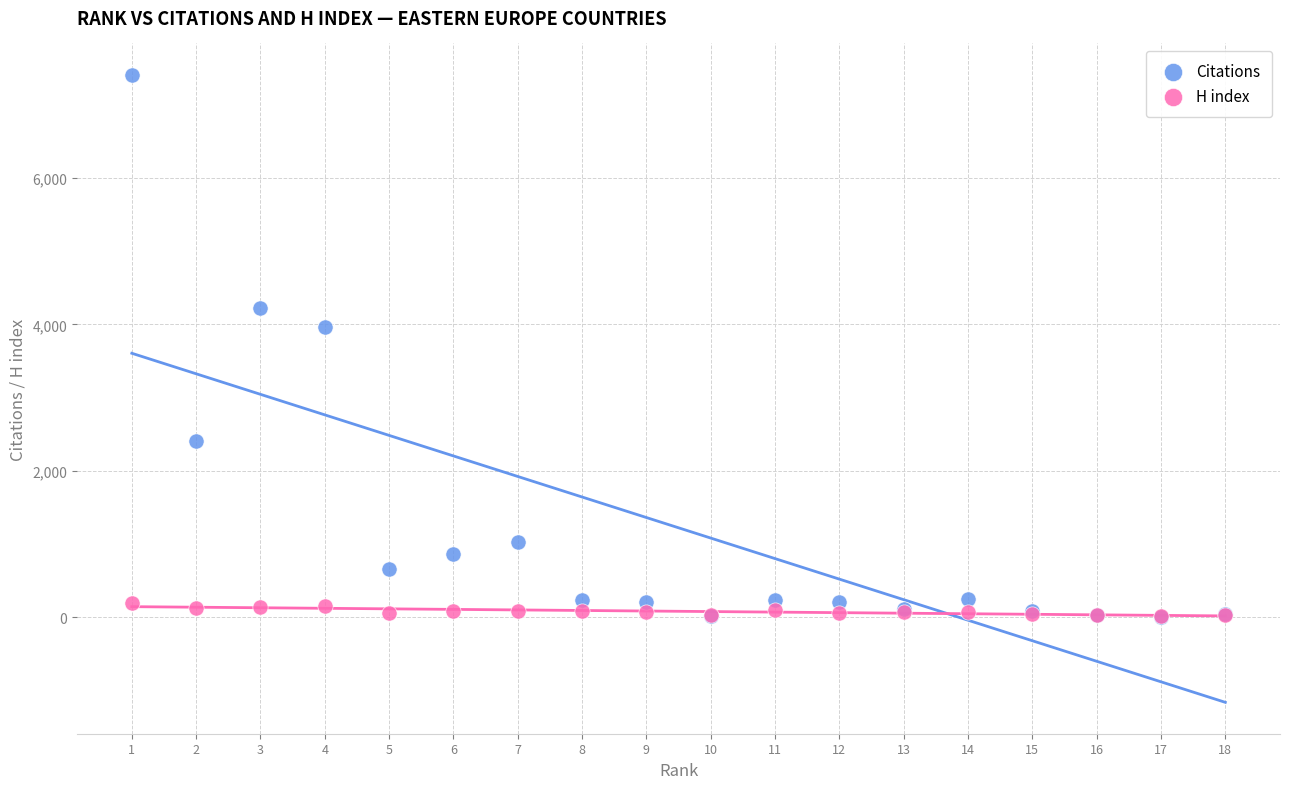

In the Citations series, what Y value is closest to 3704?

3966